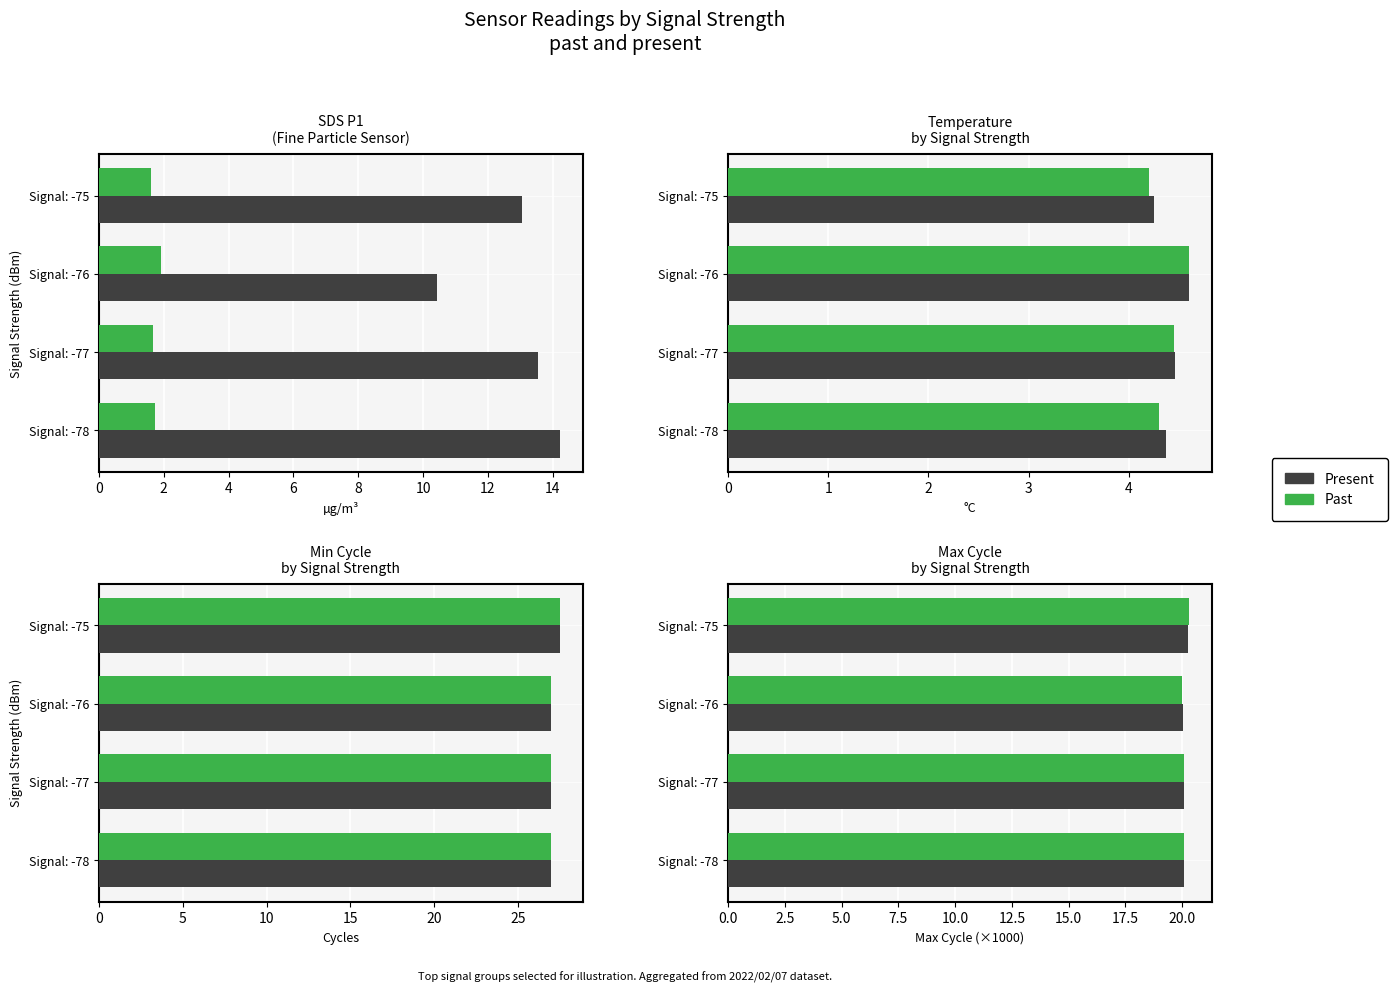

At 2, list the series in order from smallest to largest.

Present, Past